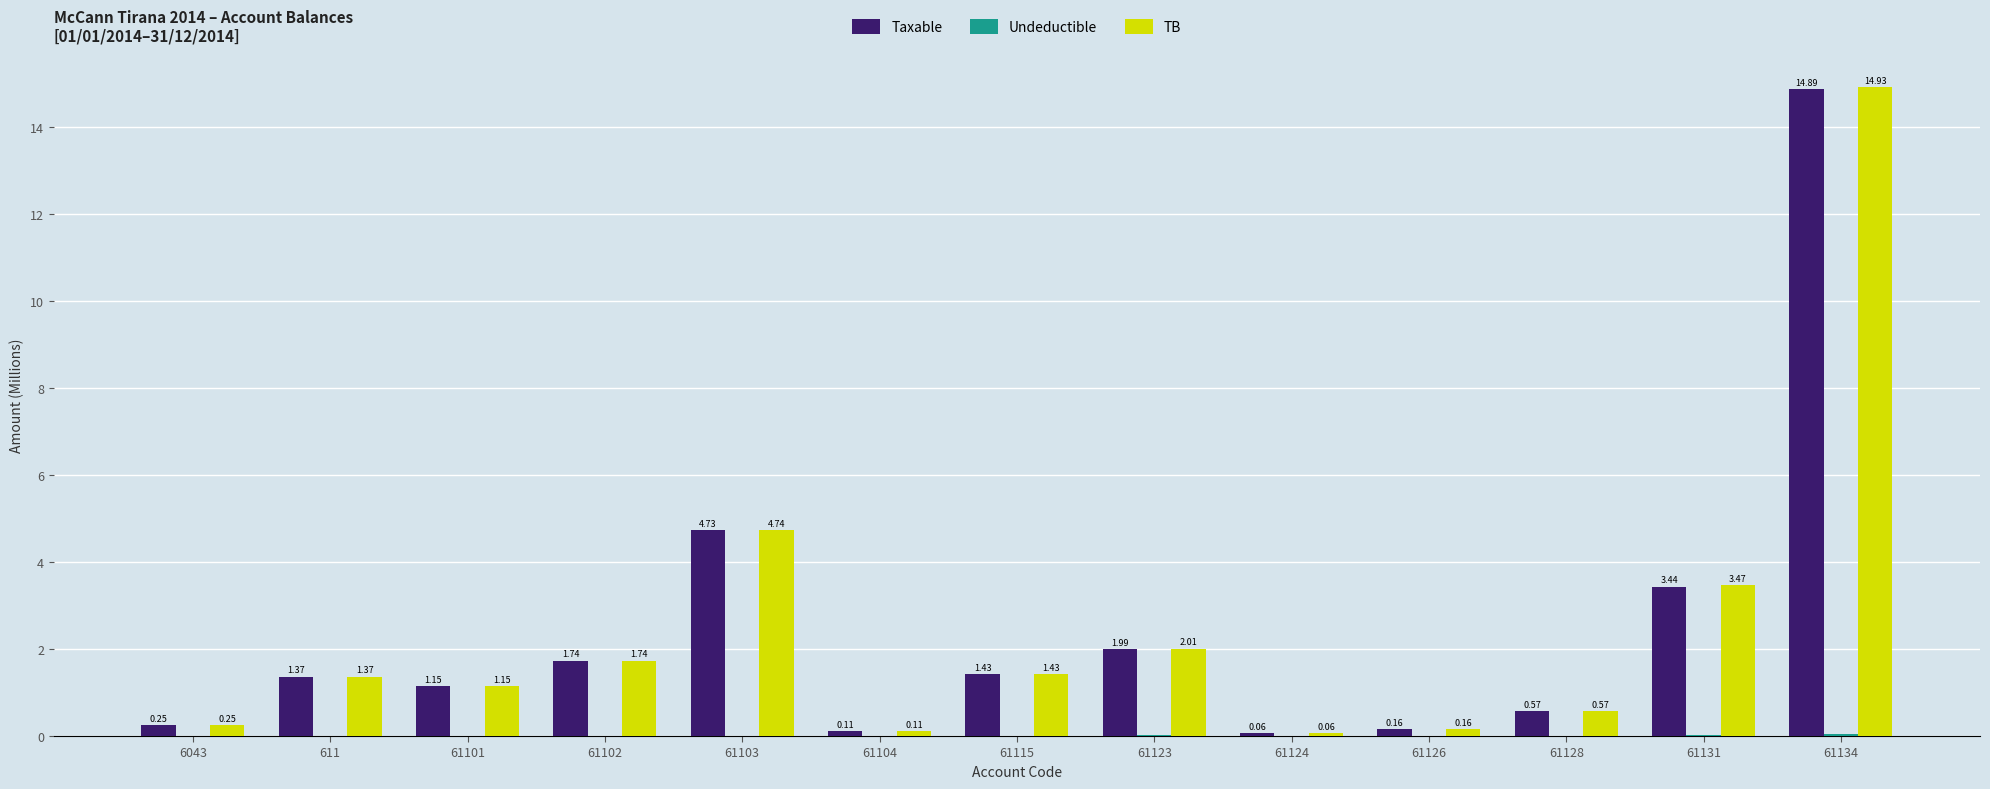

How many groups of bars are there?

13